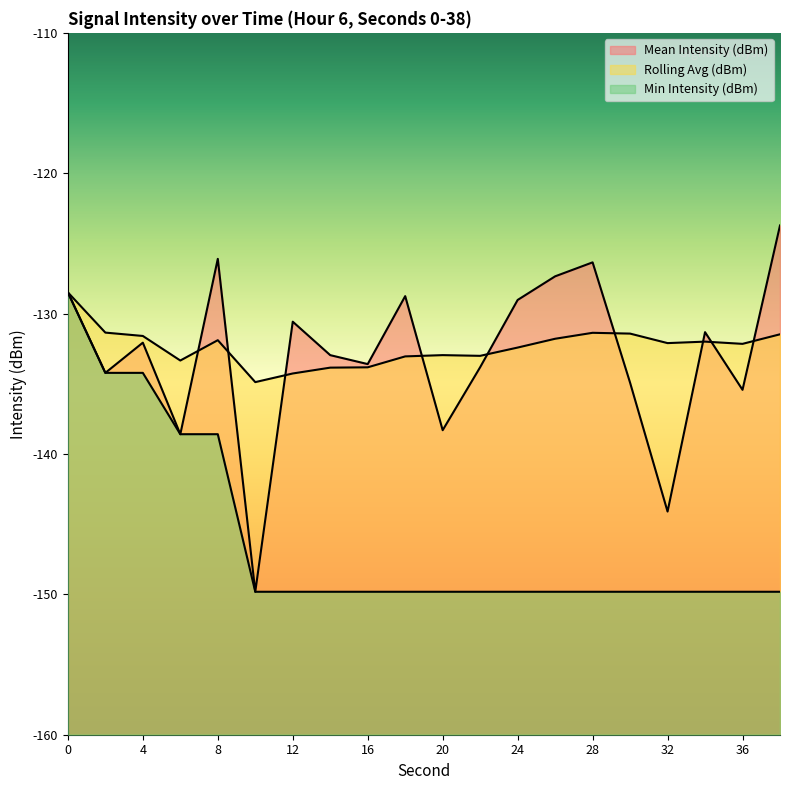

Between 4 and 28, which series saw the biggest shift?

Min Intensity (dBm)